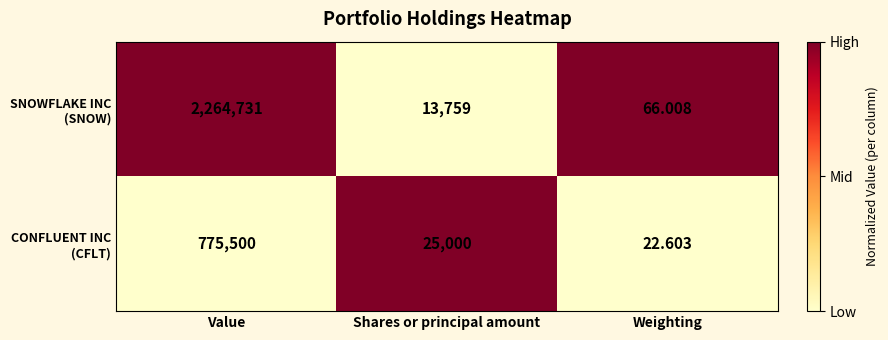

What is the total value across all series at Value?

3040231.0